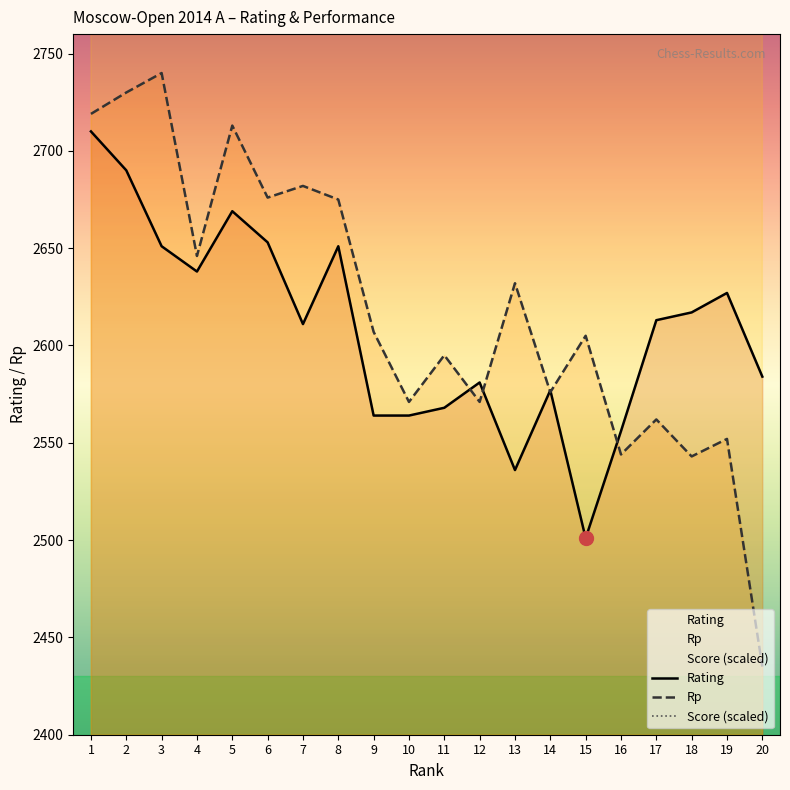

Between 4 and 9, which is larger?

4